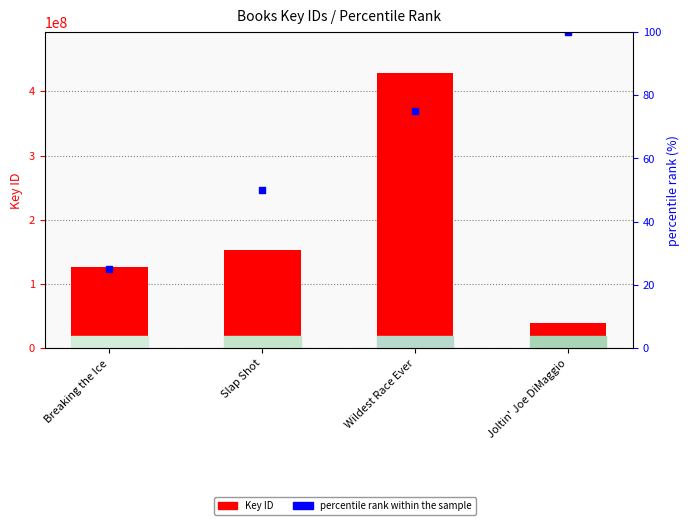

The value of Key ID at Breaking the Ice is 178266152. True or false?

False